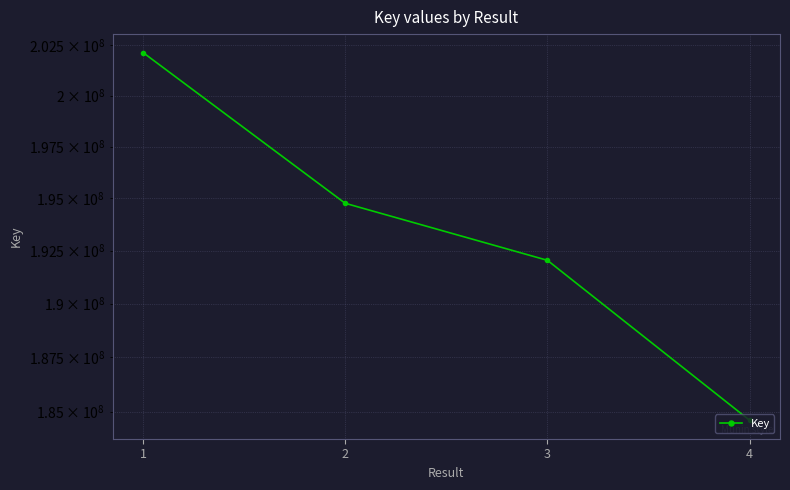

Which has a higher value, 3 or 2?

2